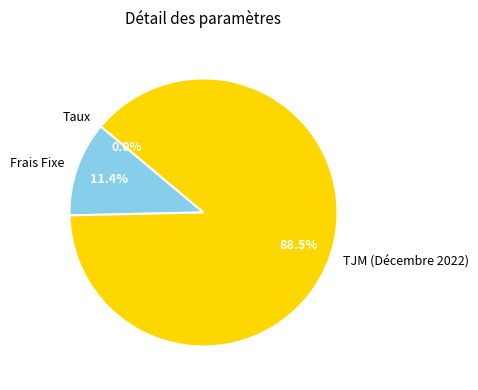

Which has a higher value, TJM (Décembre 2022) or Frais Fixe?

TJM (Décembre 2022)